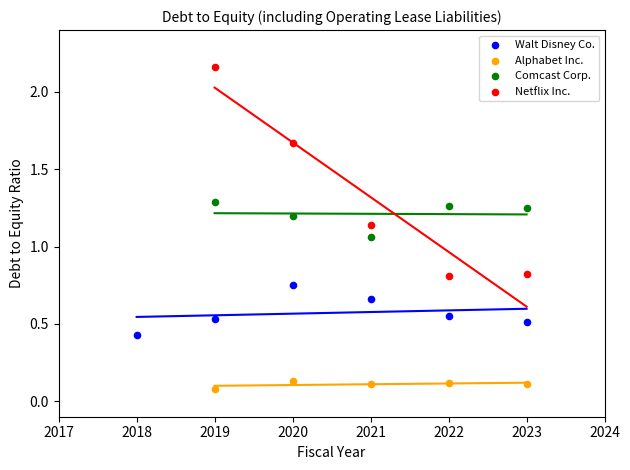

Which series contains the highest Y value?

Netflix Inc.